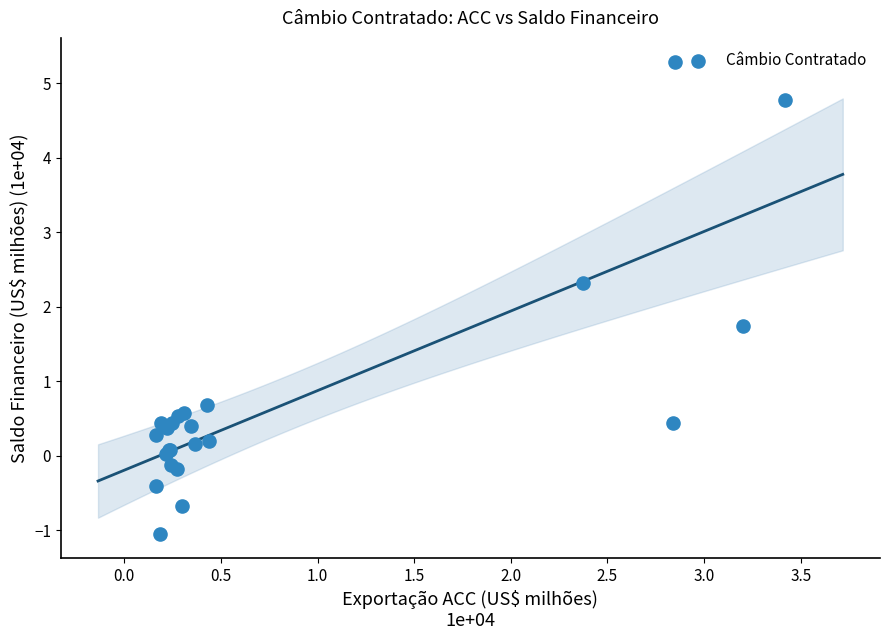

What Y value in the scatter plot is closest to 2?

1.7